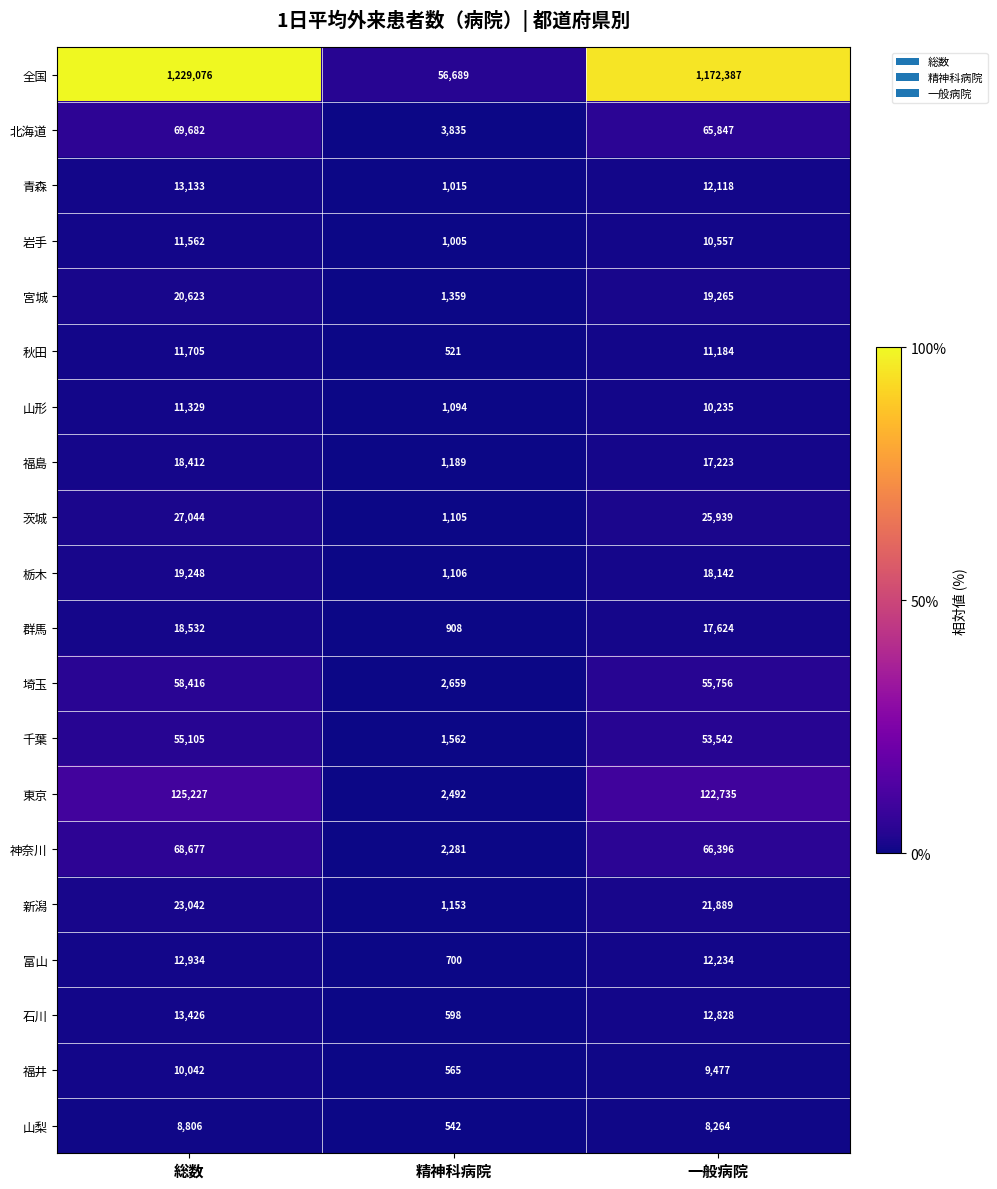

Where does the 山形 series first go above 10235?

総数